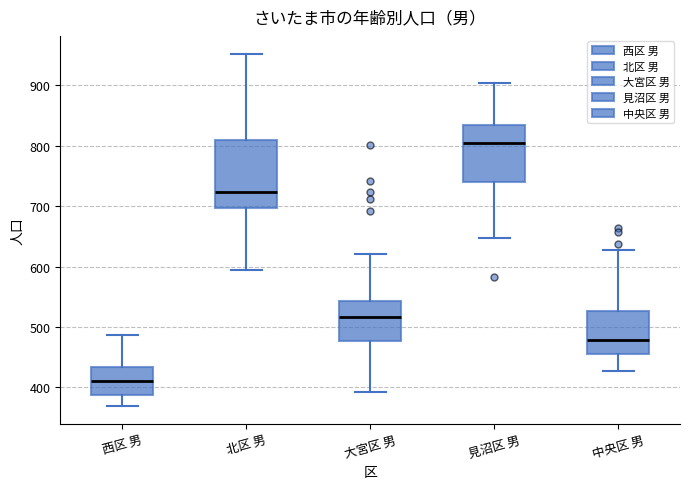

Where does the upper whisker of the box for 北区 男 end on the y-axis? The values are not printed on the chart, so give them approximately, as read against the axis.

950